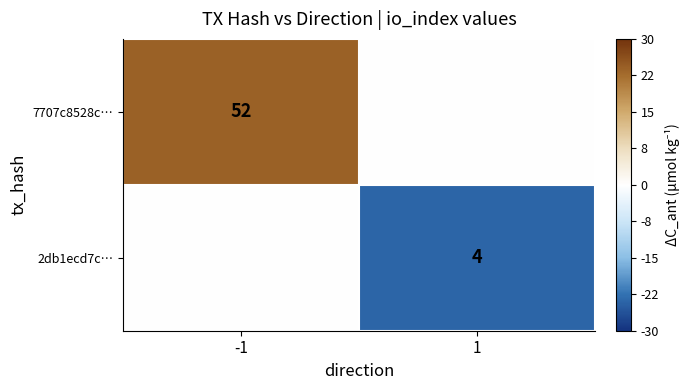

The 7707c8528c… series shows 52 at -1. True or false?

True